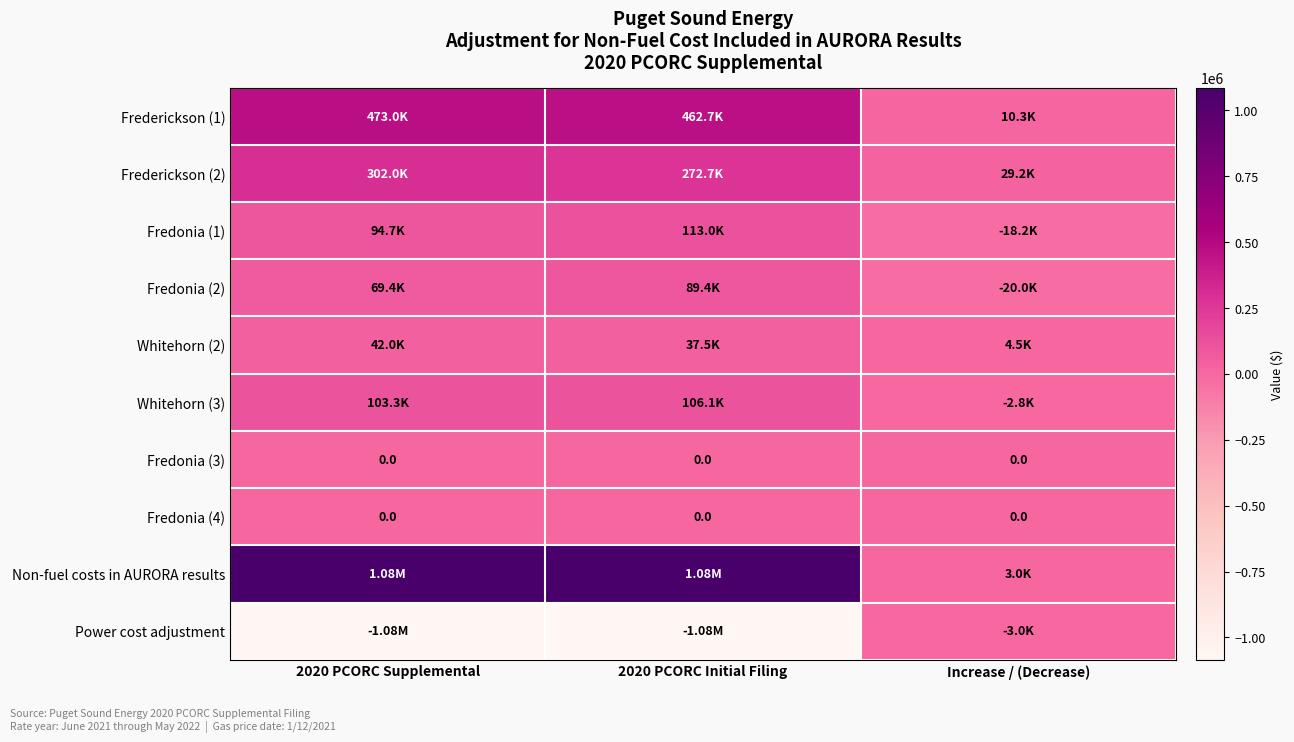

What is the spread (max minus min) of values at 2020 PCORC Supplemental?

2168629.3